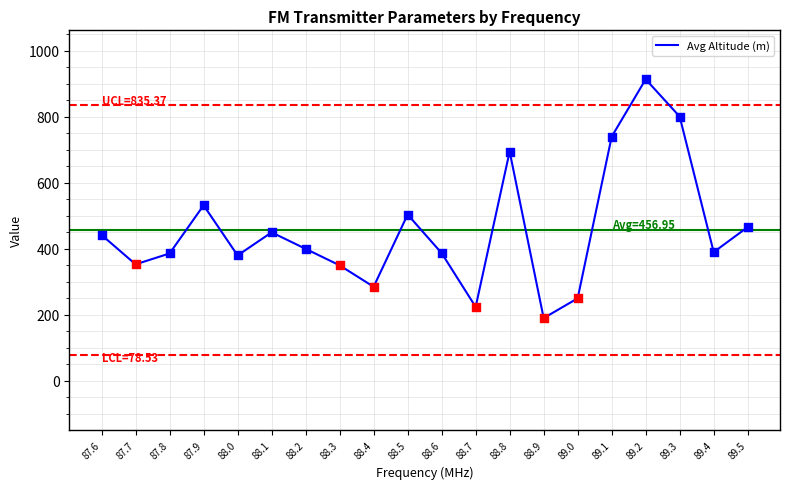

Between 89.0 and 88.2, which is larger?

88.2